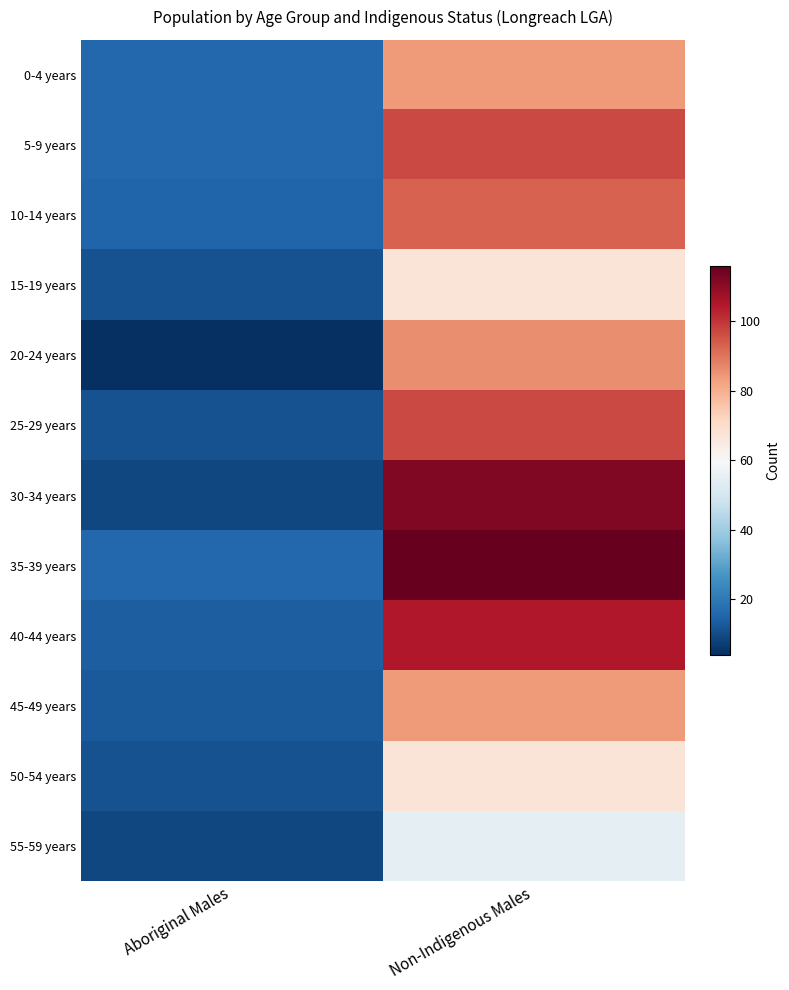

Which has a higher value, Non-Indigenous Males or Aboriginal Males?

Non-Indigenous Males